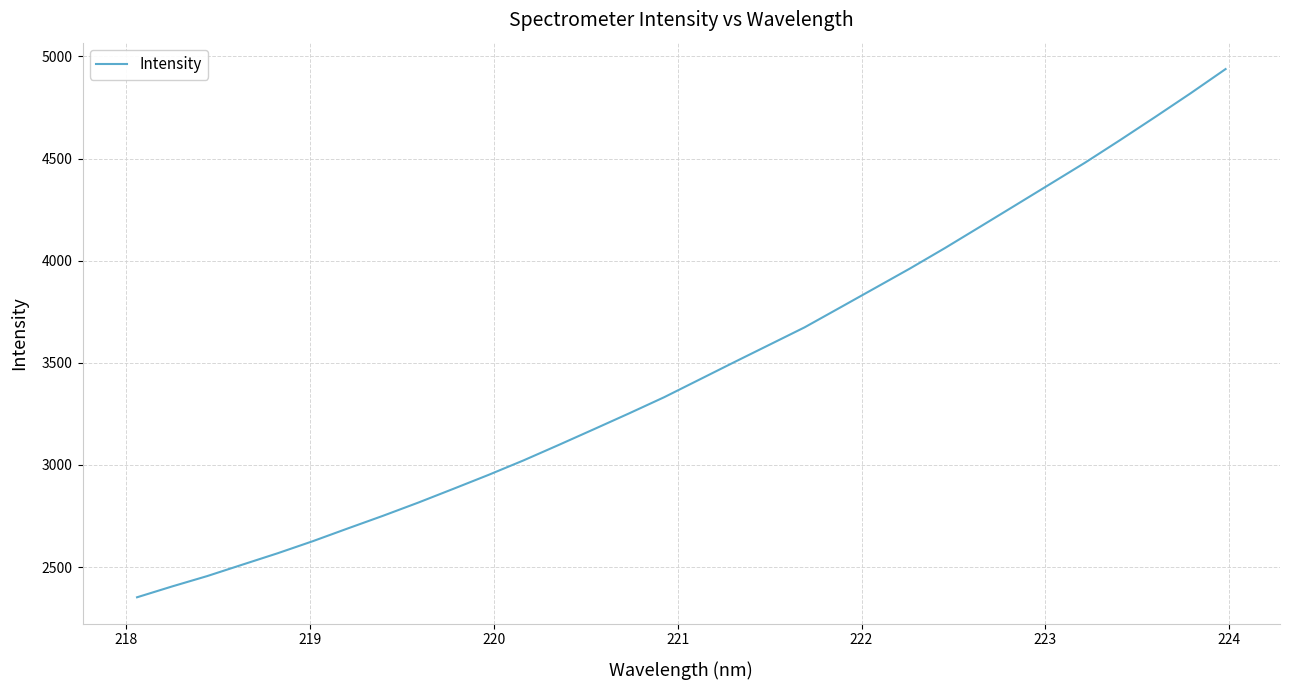

What is the maximum value shown in the chart?

4937.7